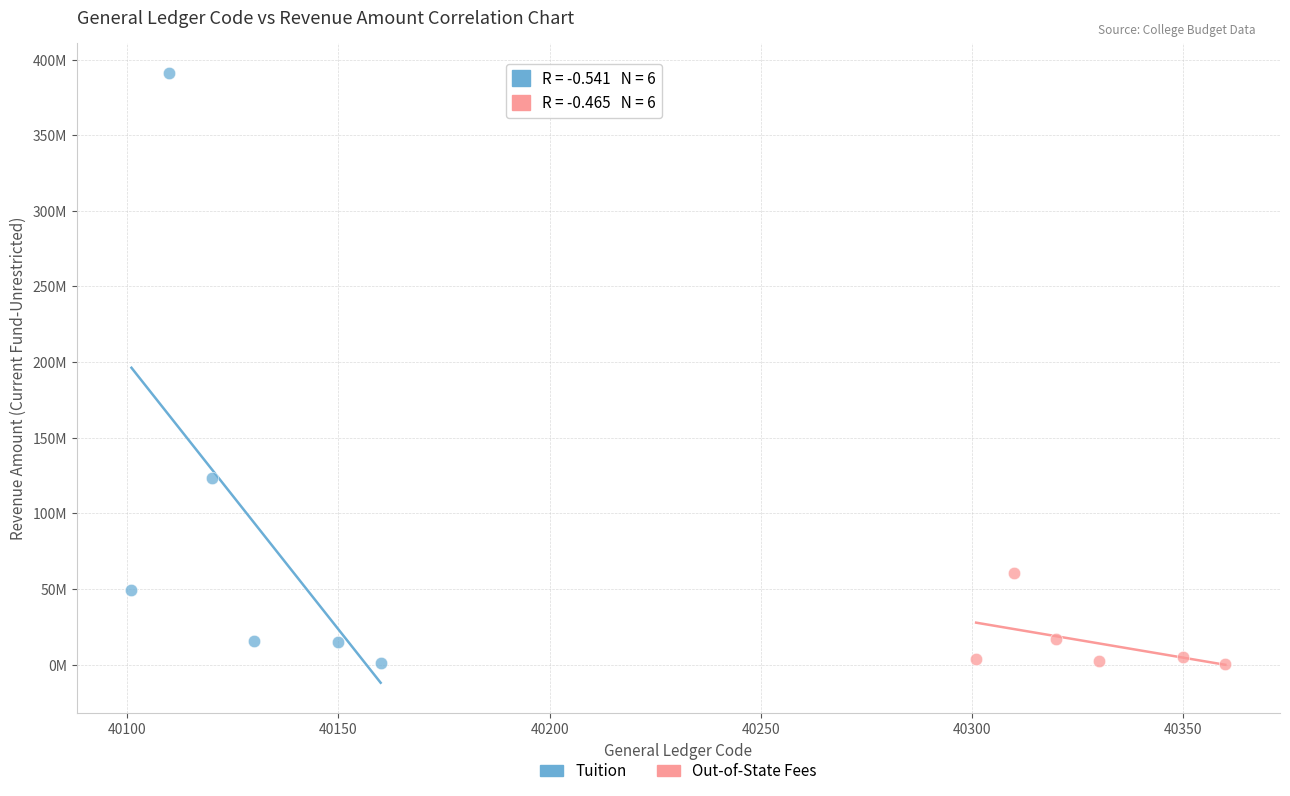

Which series has the widest spread of Y values?

Tuition